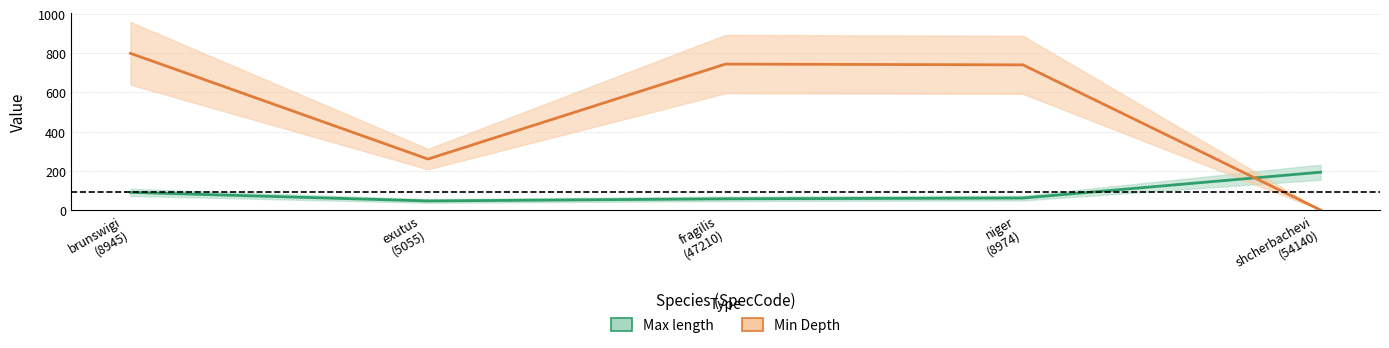

Which series has the largest total across all categories?

Min Depth